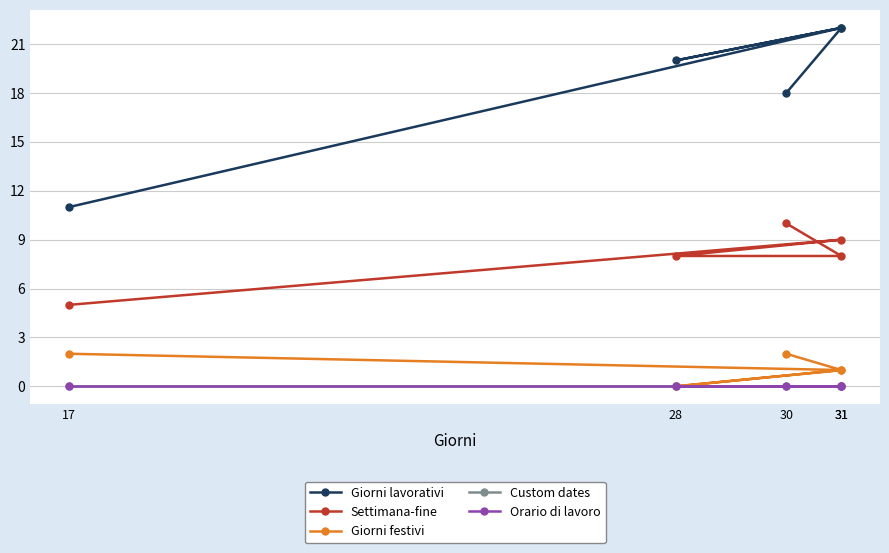

List the series in order of their peak value, lowest first.

Custom dates, Orario di lavoro, Giorni festivi, Settimana-fine, Giorni lavorativi